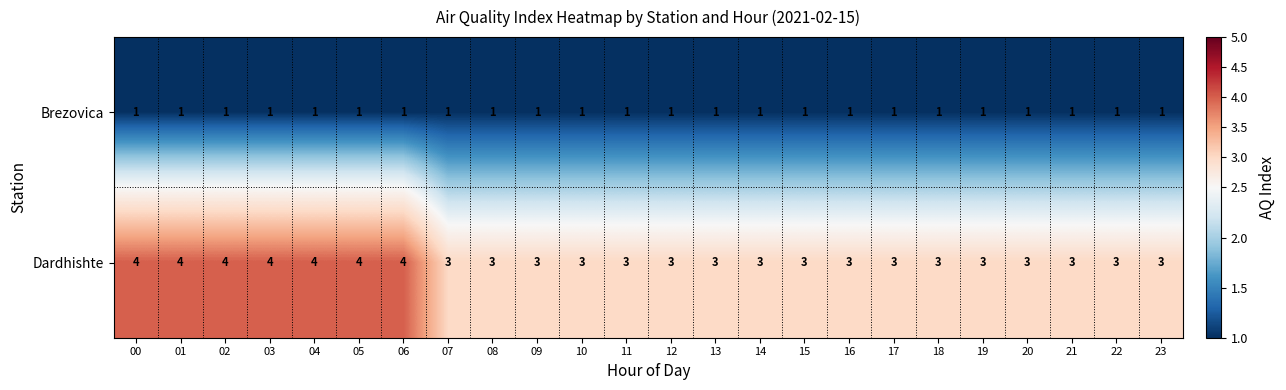

Is it true that Dardhishte equals 4 at 07?

False